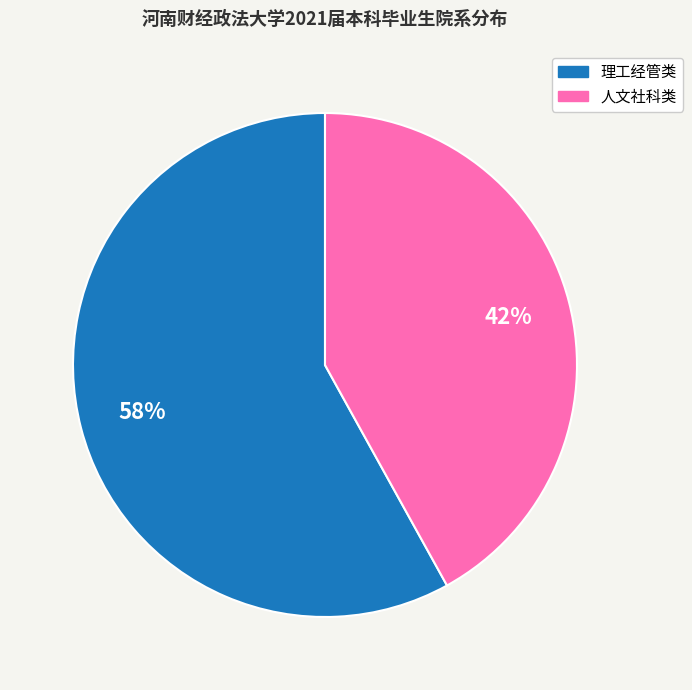

Is there any slice that represents more than half of the pie?

Yes